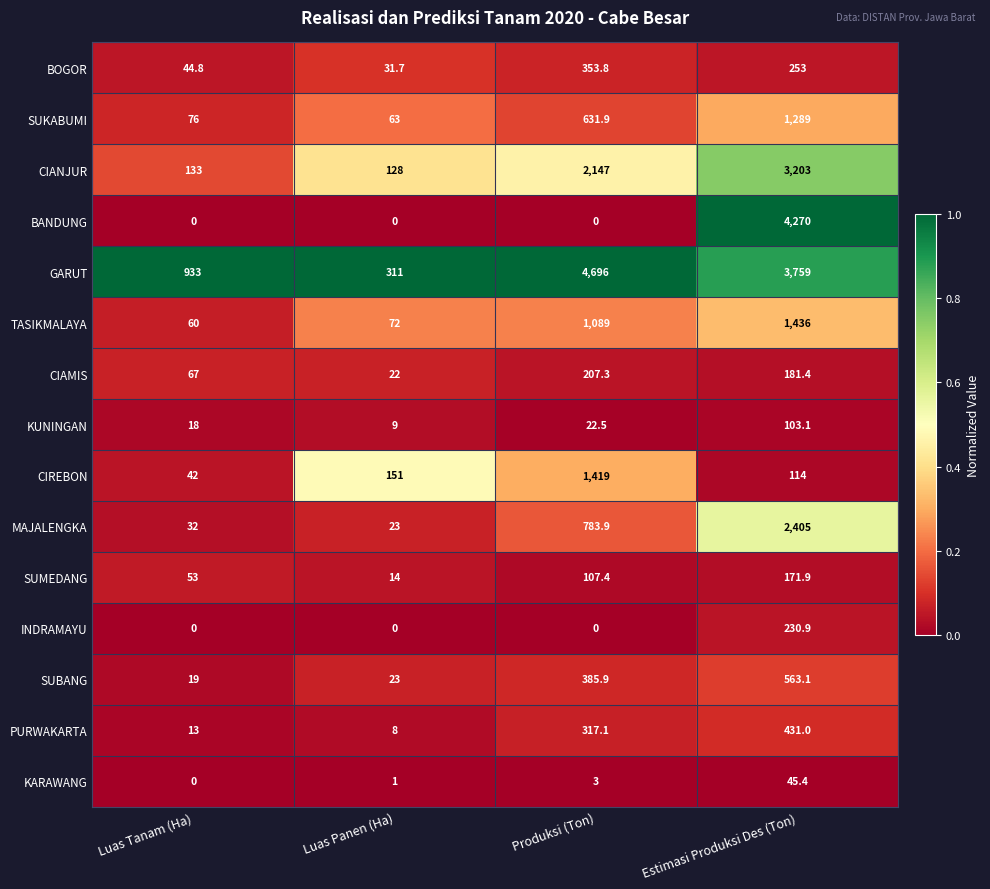

Where is CIANJUR nearest to the value 1665?

Produksi (Ton)